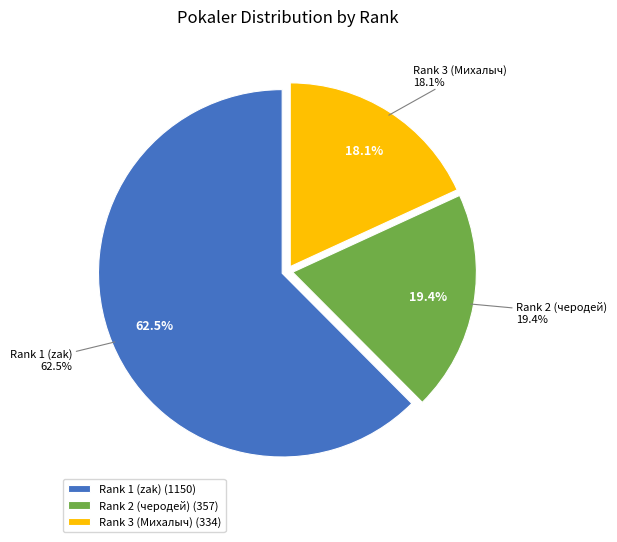

What percentage do Rank 3 (Михалыч) and Rank 2 (черодей) together represent?

37.5%